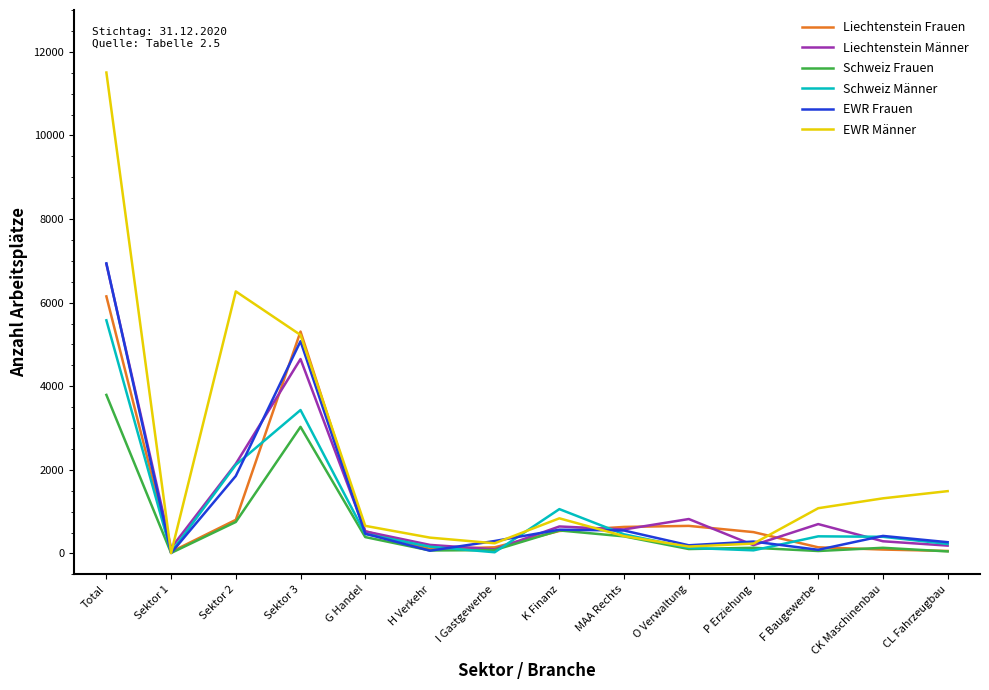

What is the greatest value displayed?

11504